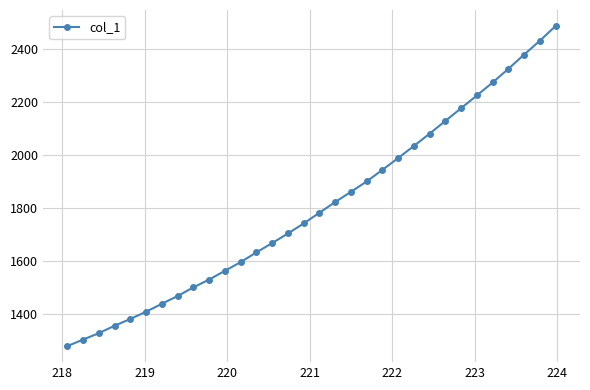

What is the value of the 3rd point from the left?

1328.7